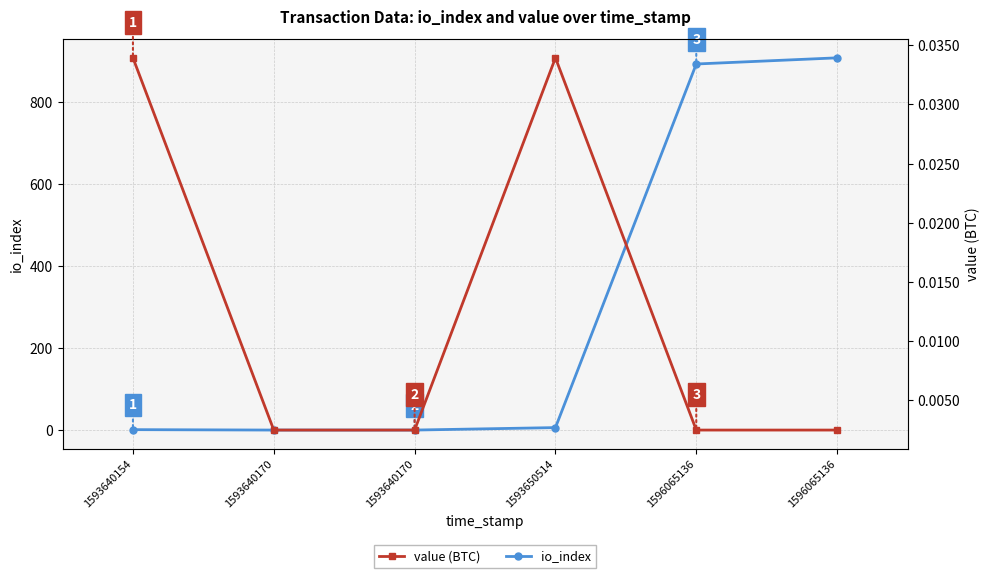

Which category has the lowest value in the io_index series?

1593640170